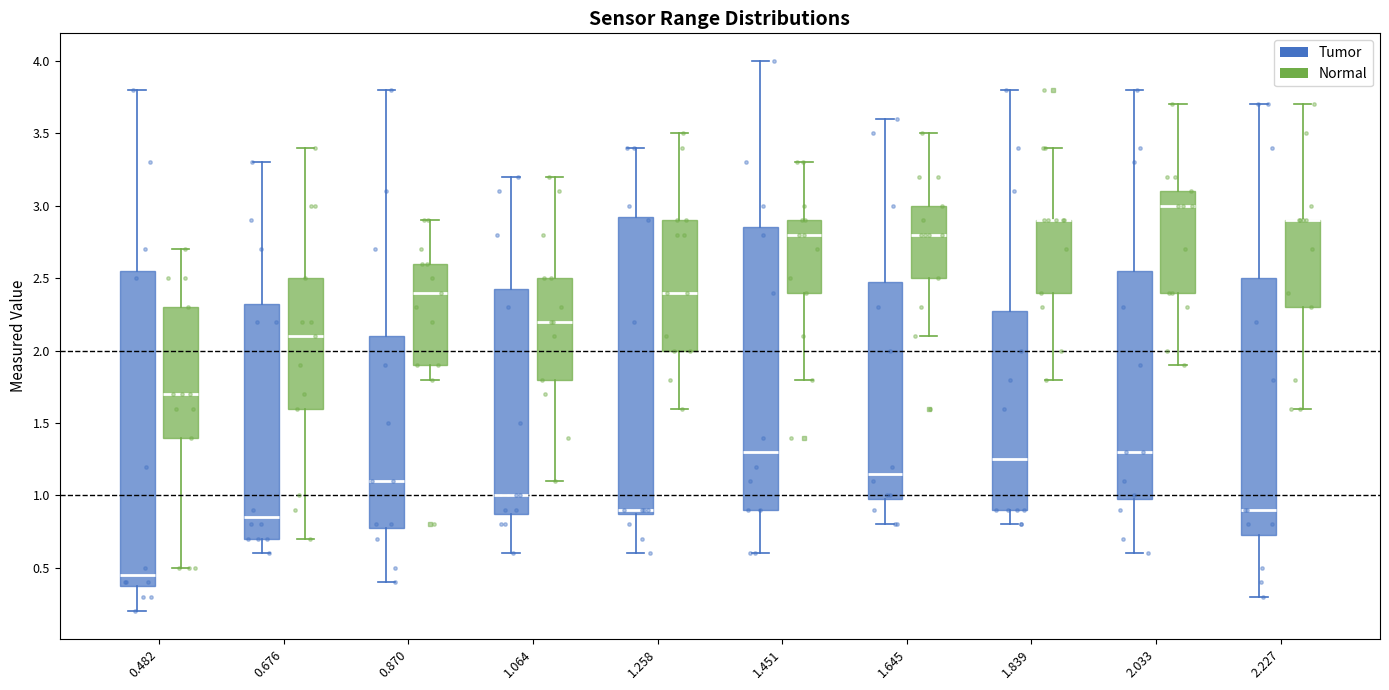

Reading left to right, transcribe this box plot: for each box, give where its median line is, the range the box spans, and where its two whiskers end, as read against the y-axis. The values are not printed on the chart, so give them approximately, as read against the axis.

0.482 (Tumor): median 0.45, box 0.40 to 2.55, whiskers 0.20 to 3.80
0.482 (Normal): median 1.70, box 1.40 to 2.30, whiskers 0.50 to 2.70
0.676 (Tumor): median 0.85, box 0.70 to 2.35, whiskers 0.60 to 3.30
0.676 (Normal): median 2.10, box 1.60 to 2.50, whiskers 0.70 to 3.40
0.870 (Tumor): median 1.10, box 0.80 to 2.10, whiskers 0.40 to 3.80
0.870 (Normal): median 2.40, box 1.90 to 2.60, whiskers 1.80 to 2.90
1.064 (Tumor): median 1.00, box 0.90 to 2.45, whiskers 0.60 to 3.20
1.064 (Normal): median 2.20, box 1.80 to 2.50, whiskers 1.10 to 3.20
1.258 (Tumor): median 0.90 (just above the box's lower edge), box 0.90 to 2.95, whiskers 0.60 to 3.40
1.258 (Normal): median 2.40, box 2.00 to 2.90, whiskers 1.60 to 3.50
1.451 (Tumor): median 1.30, box 0.90 to 2.85, whiskers 0.60 to 4.00
1.451 (Normal): median 2.80, box 2.40 to 2.90, whiskers 1.80 to 3.30
1.645 (Tumor): median 1.15, box 1.00 to 2.50, whiskers 0.80 to 3.60
1.645 (Normal): median 2.80, box 2.50 to 3.00, whiskers 2.10 to 3.50
1.839 (Tumor): median 1.25, box 0.90 to 2.30, whiskers 0.80 to 3.80
1.839 (Normal): median 2.90 (drawn on the box's upper edge), box 2.40 to 2.90, whiskers 1.80 to 3.40
2.033 (Tumor): median 1.30, box 1.00 to 2.55, whiskers 0.60 to 3.80
2.033 (Normal): median 3.00, box 2.40 to 3.10, whiskers 1.90 to 3.70
2.227 (Tumor): median 0.90, box 0.75 to 2.50, whiskers 0.30 to 3.70
2.227 (Normal): median 2.90 (drawn on the box's upper edge), box 2.30 to 2.90, whiskers 1.60 to 3.70